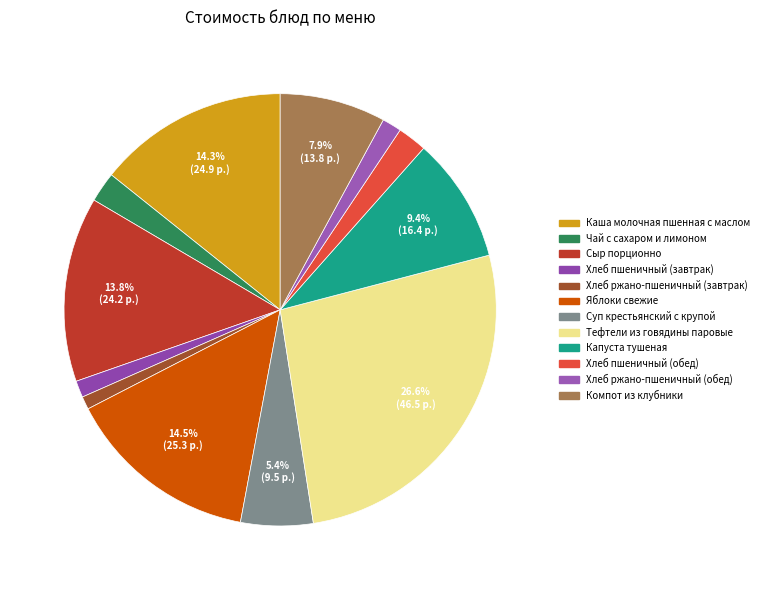

How many slices are in this pie chart?

12